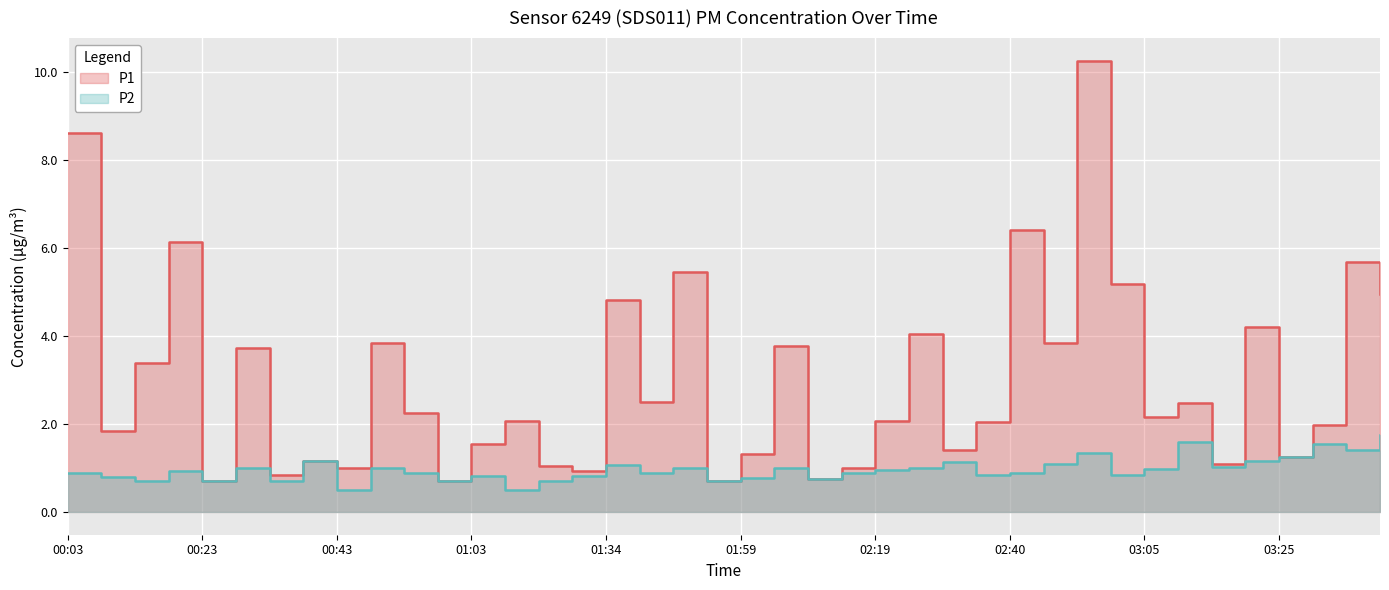

Where is P1 nearest to the value 5?

03:45